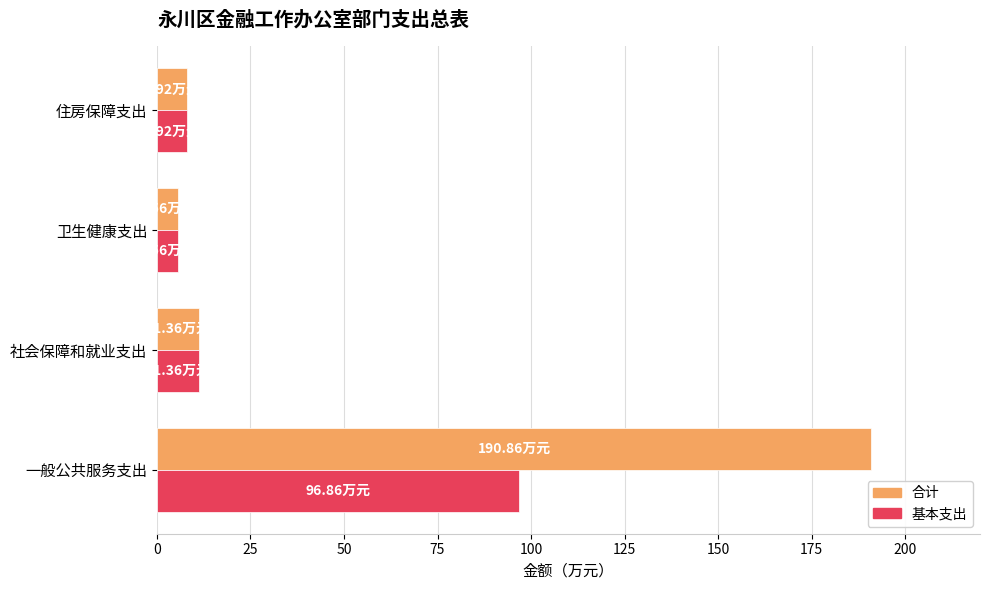

Which category has the highest value in the 合计 series?

一般公共服务支出